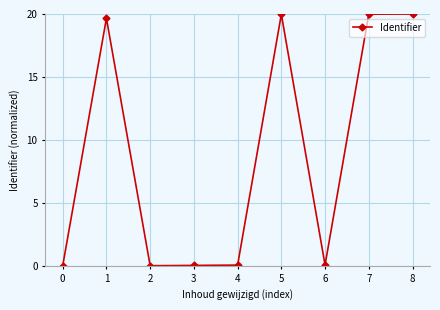

The chart shows a value of 20.0 at 8. True or false?

True